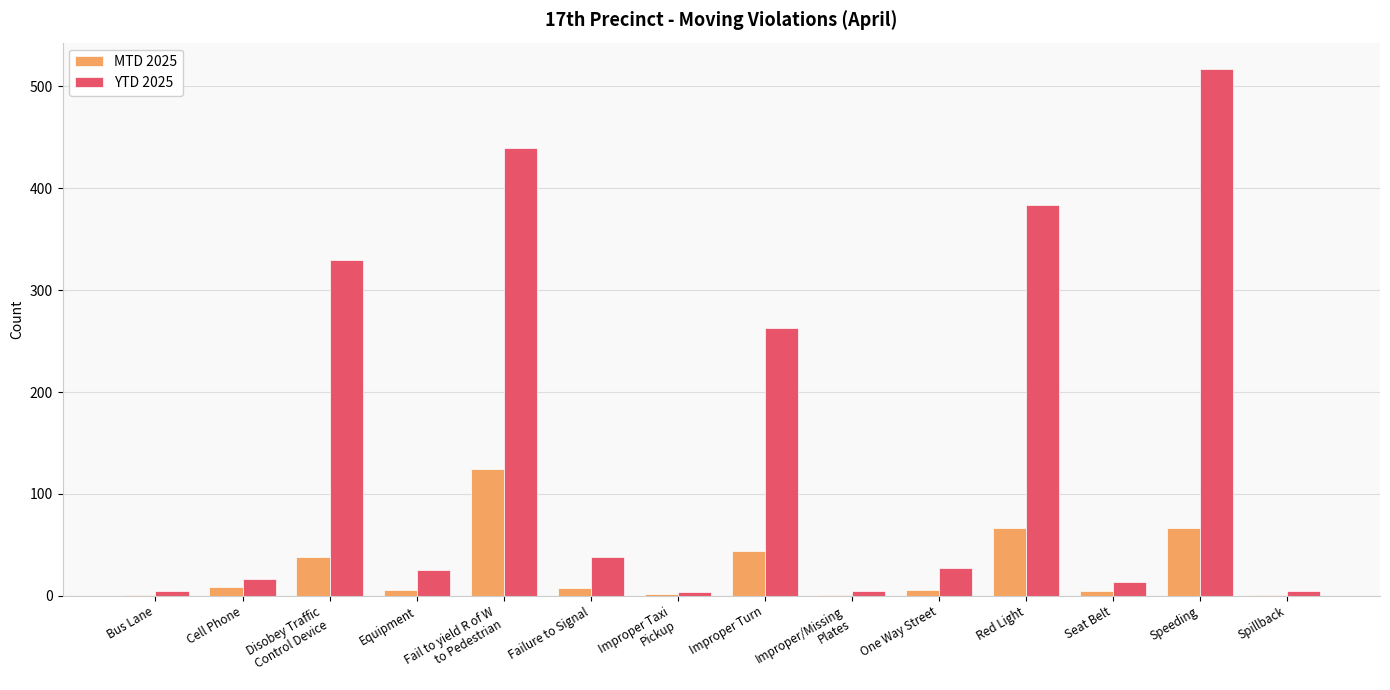

What is the maximum value for MTD 2025?

124